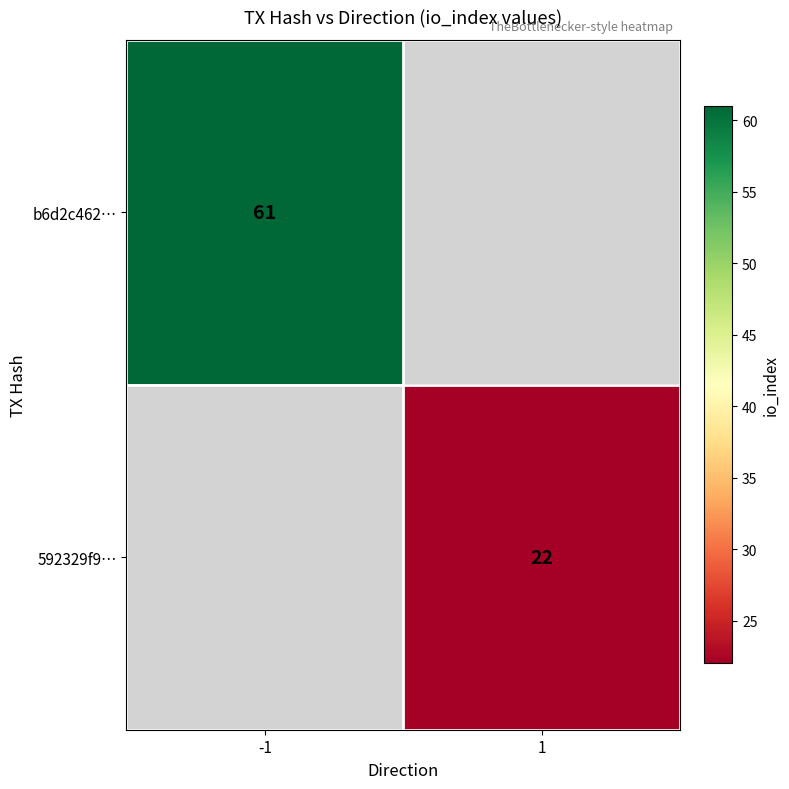

Is it true that 592329f9… equals 29 at 1?

False